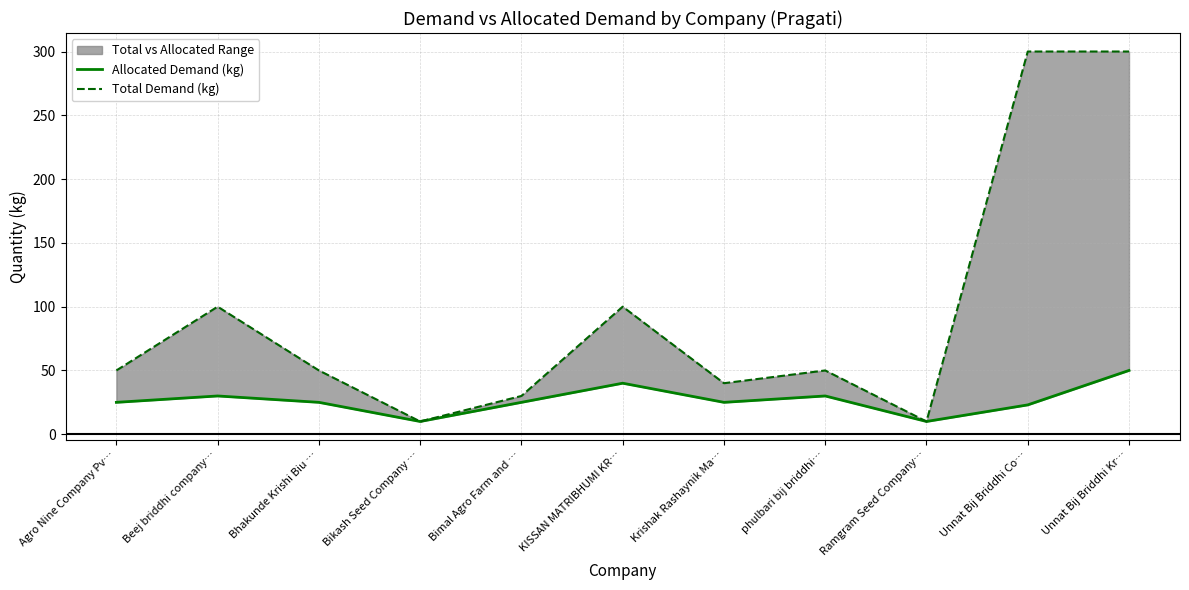

What is the approximate value of Total Demand (kg) at Krishak Rashaynik Ma…, to the nearest 10?

40